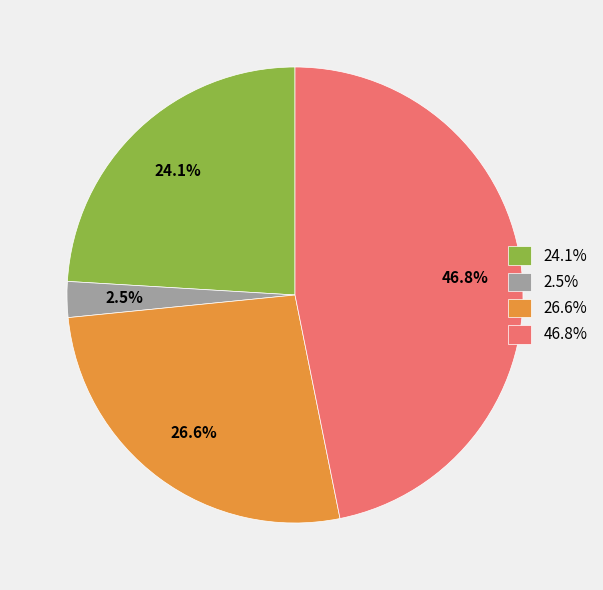

Between 26.6% and 2.5%, which is larger?

26.6%